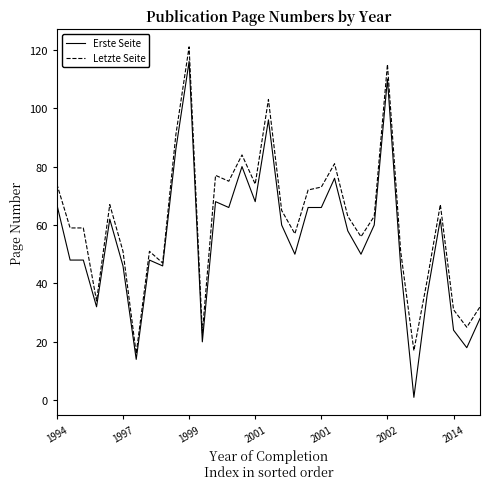

Does the chart display data point markers on the line(s)?

No